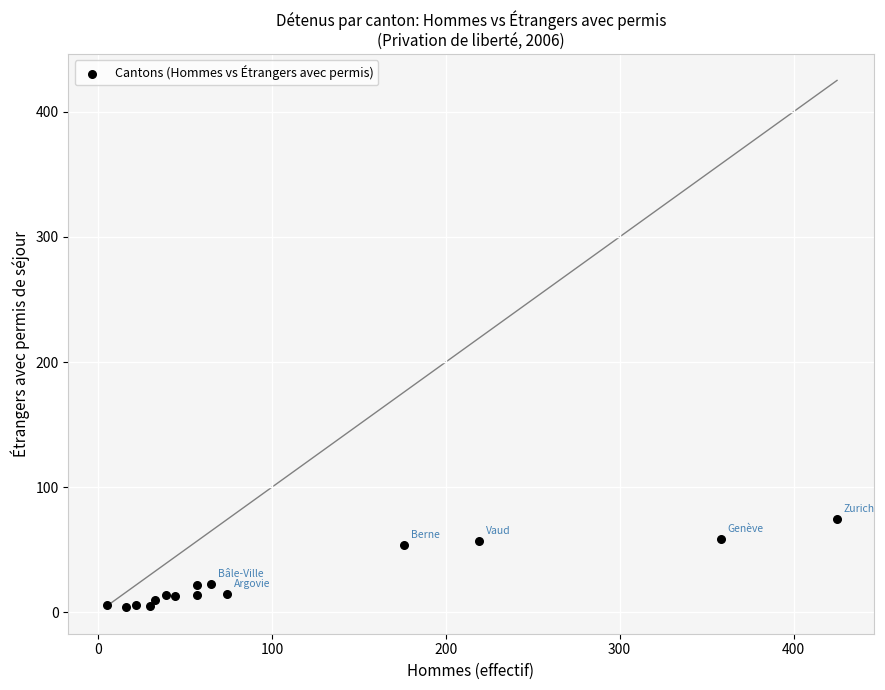

What is the range of X values (max minus min)?

420